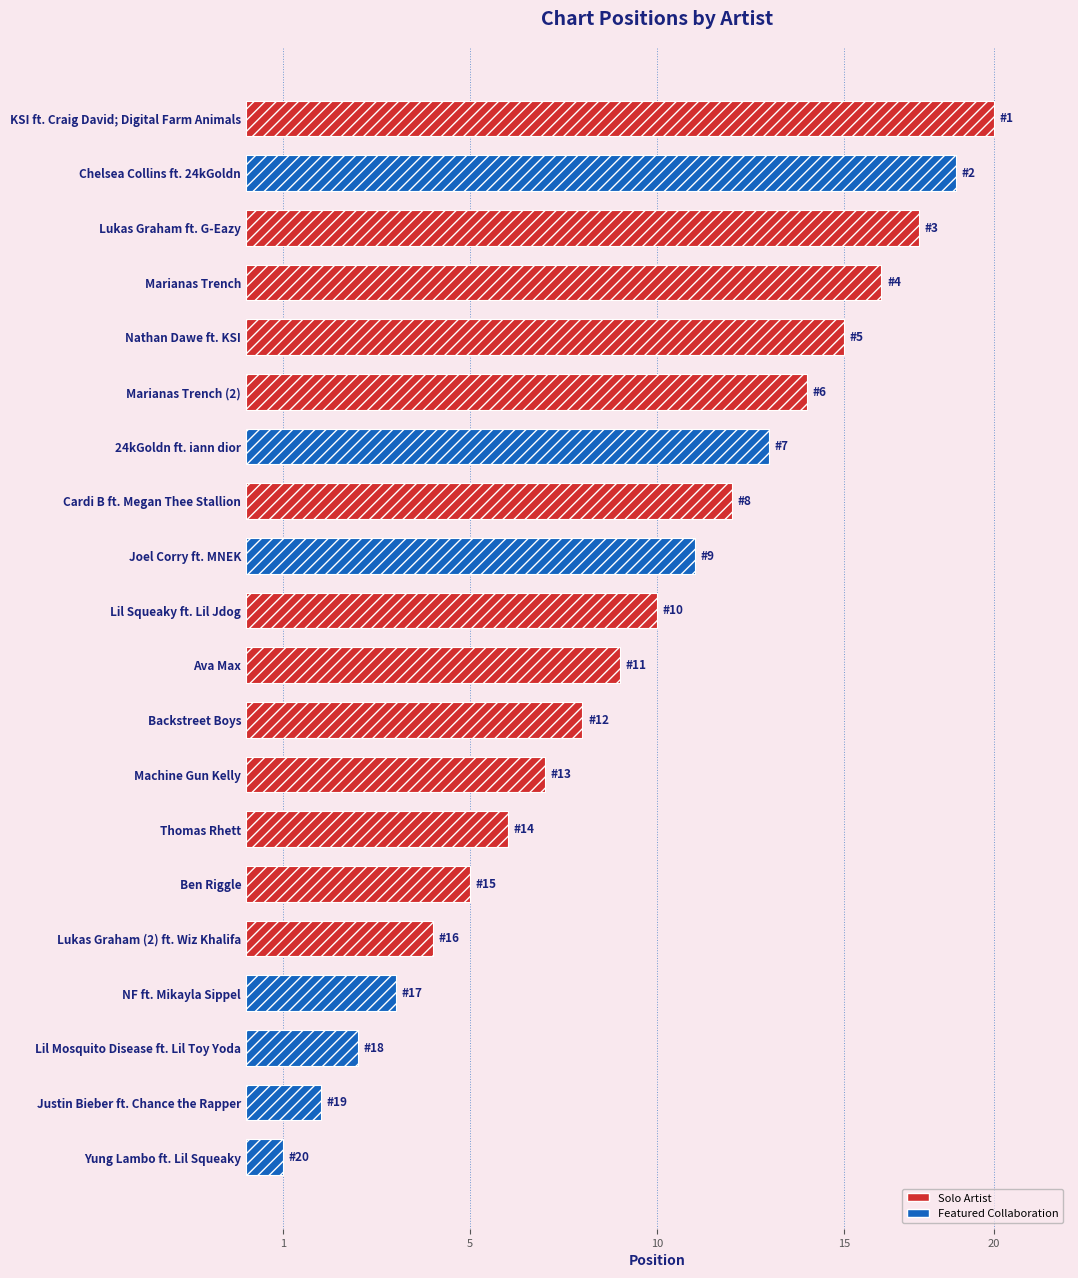

The value at Joel Corry ft. MNEK is 5. True or false?

False